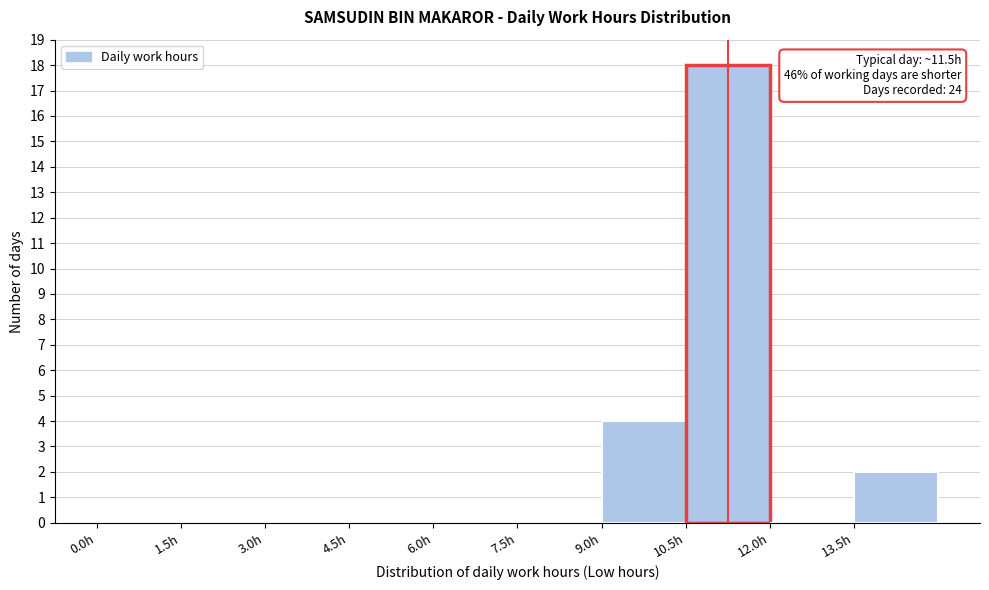

Which range on the x-axis has the tallest bar?

10.5 to 12.0